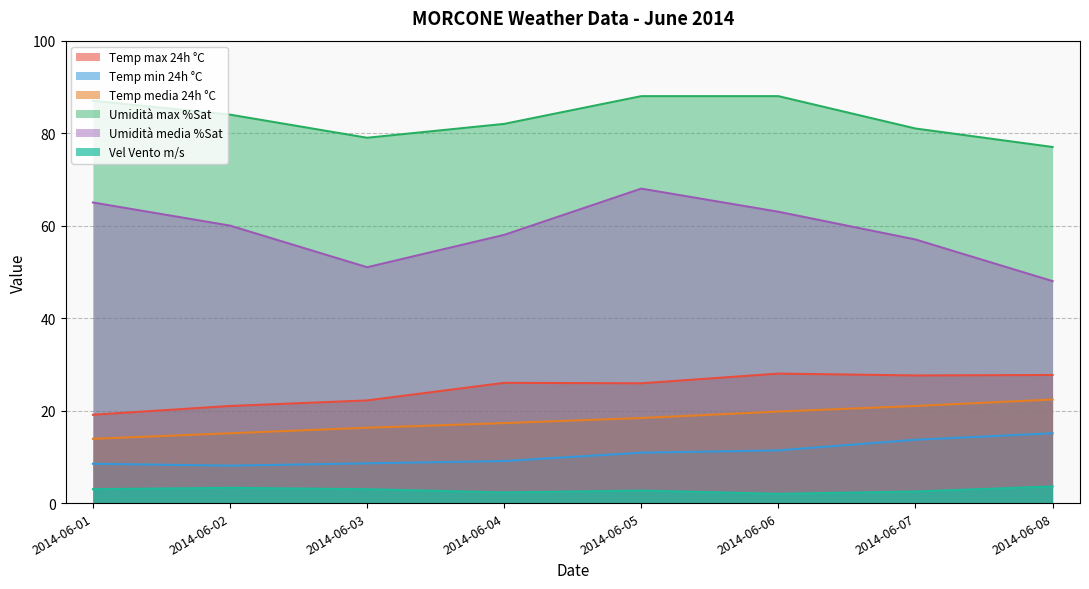

Is it true that Temp max 24h °C equals 35.9 at 2014-06-05?

False